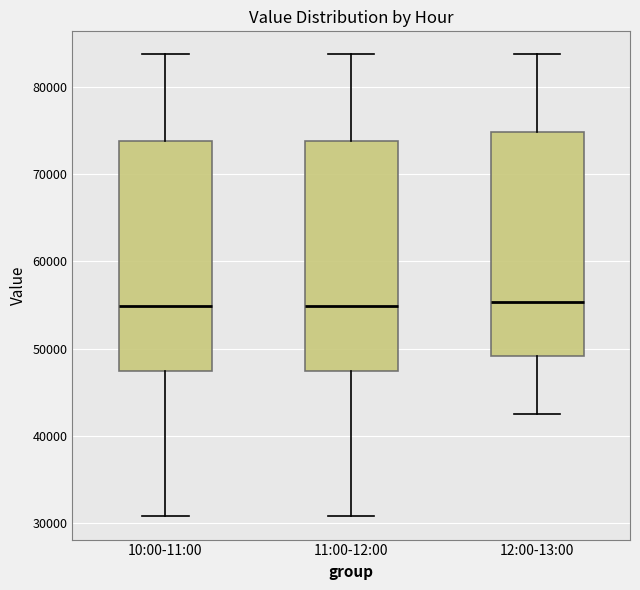

Reading left to right, read every box against the y-axis: the position of its median line, the range the box covers, and the ends of its whiskers. The values are not printed on the chart, so give them approximately, as read against the axis.

10:00-11:00: median 55000, box 47000 to 74000, whiskers 31000 to 84000
11:00-12:00: median 55000, box 47000 to 74000, whiskers 31000 to 84000
12:00-13:00: median 55000, box 49000 to 75000, whiskers 42000 to 84000